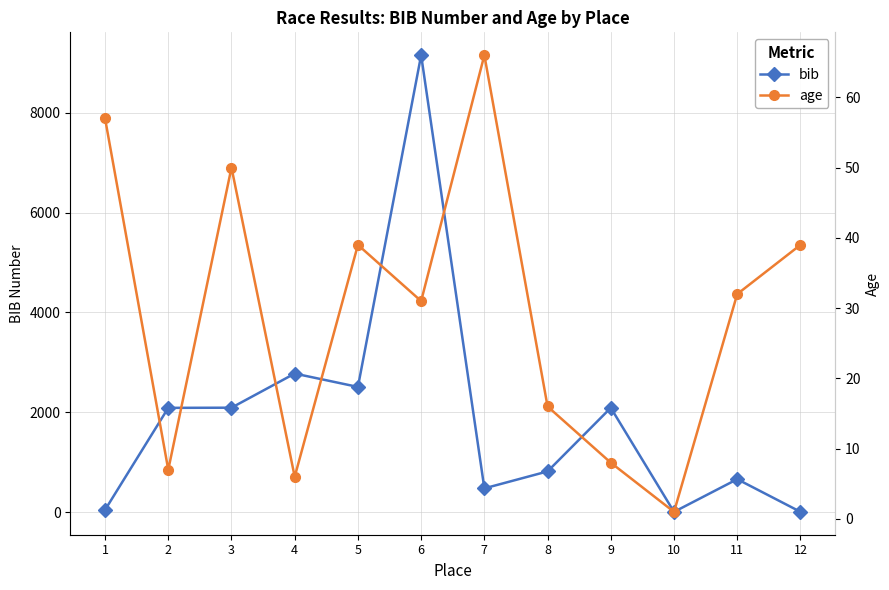

Between which two adjacent categories do bib and age first intersect?

1 and 2